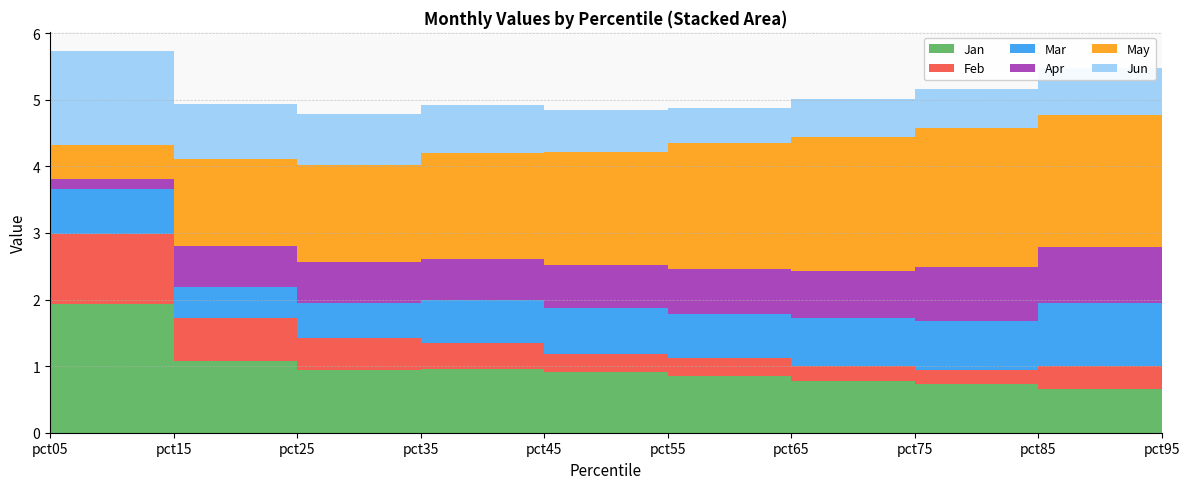

Which series has the largest range (max minus min)?

May